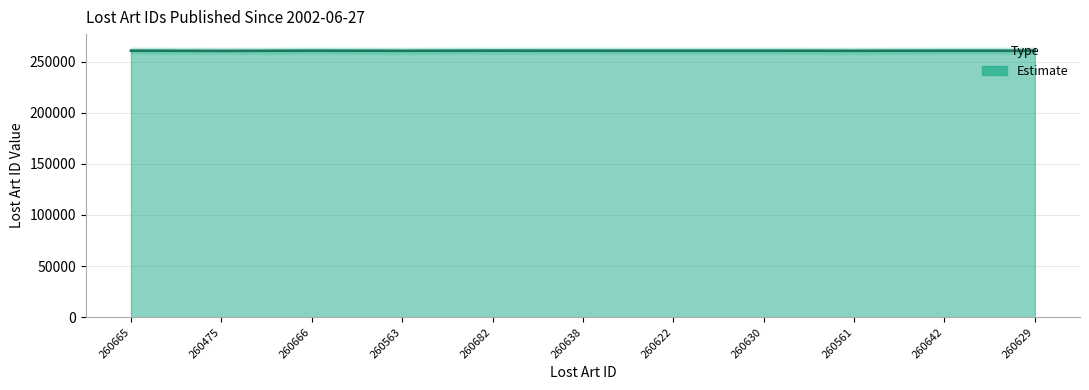

List the labels in order of value, largest first.

260682, 260666, 260665, 260642, 260638, 260630, 260629, 260622, 260563, 260561, 260475